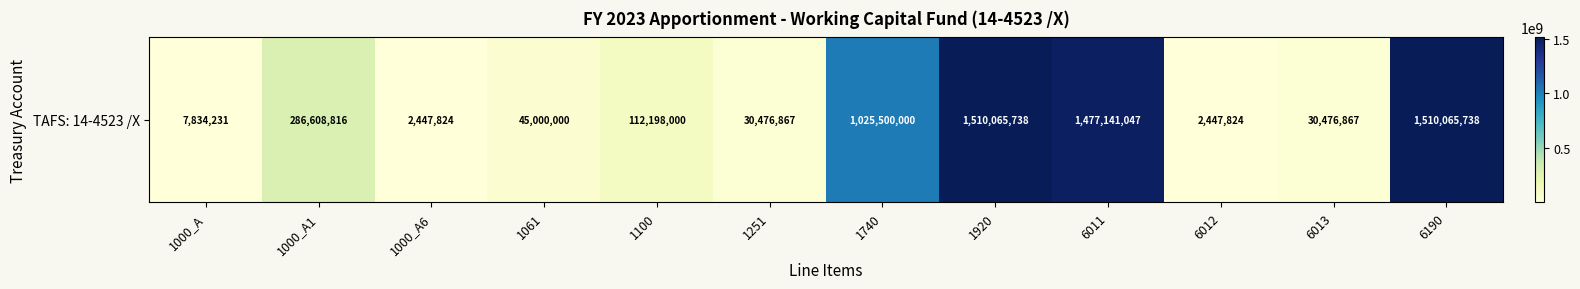

What is the difference between the second highest and second lowest values?

1507617914